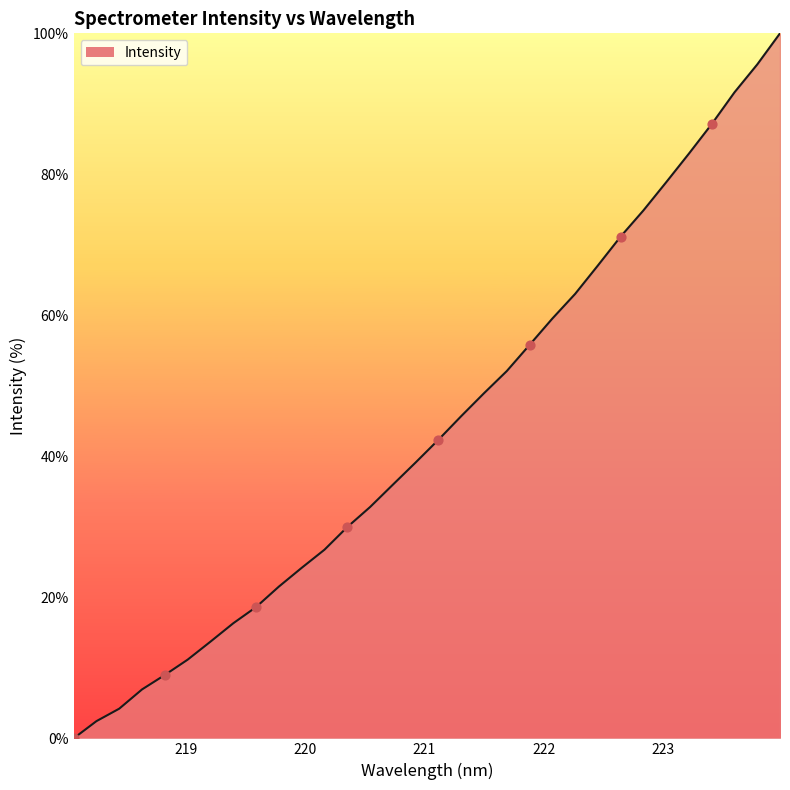

What is the difference between the maximum and minimum values?

100.0